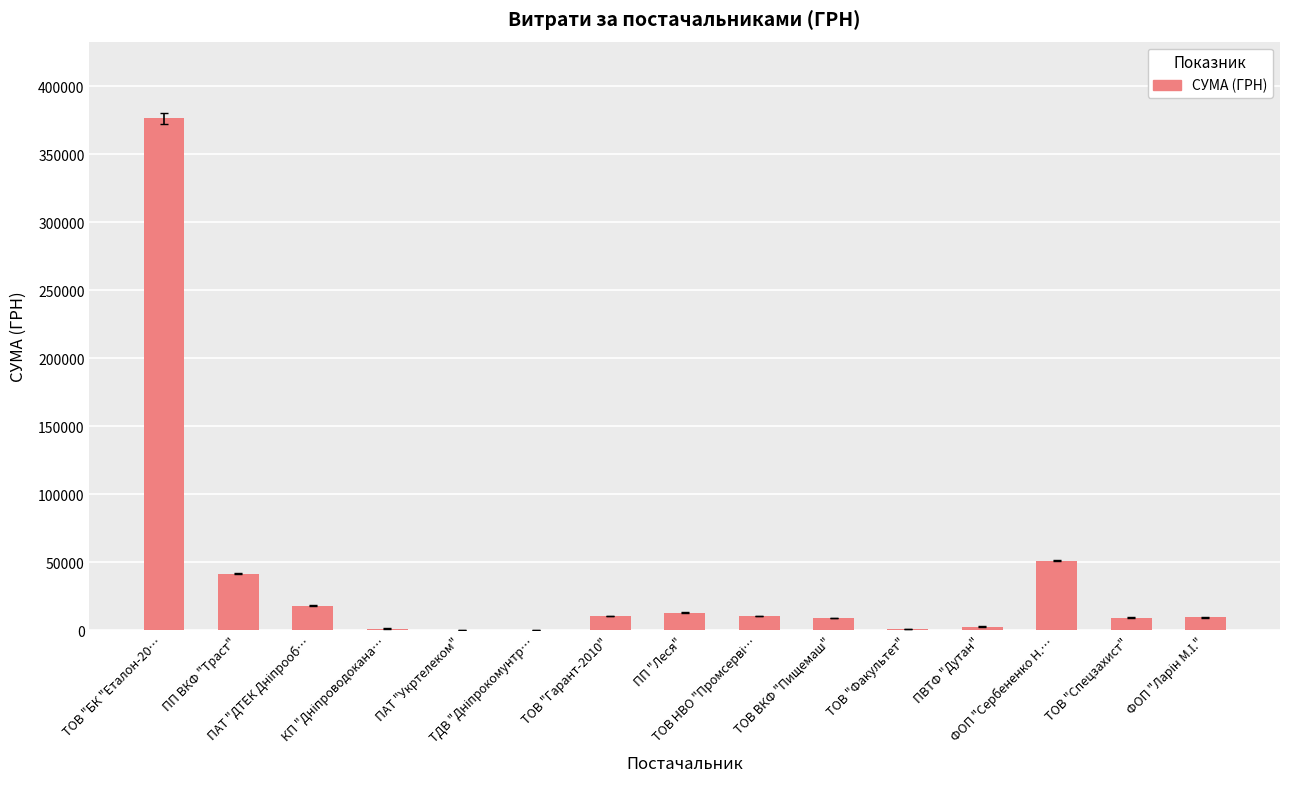

At which label does the data first exceed 9436?

ТОВ "БК "Еталон-20…